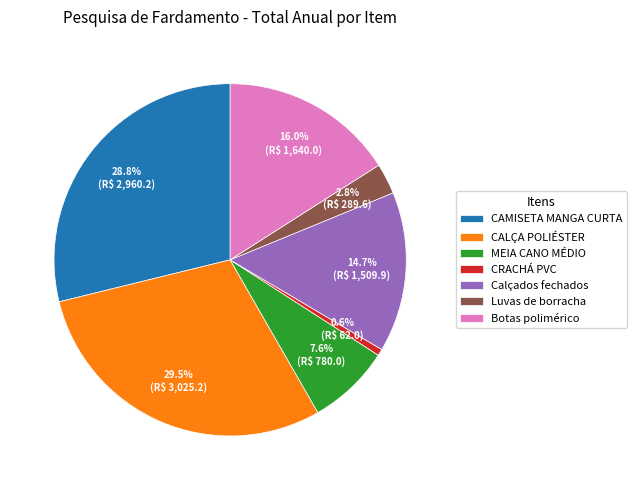

How many slices are in this pie chart?

7